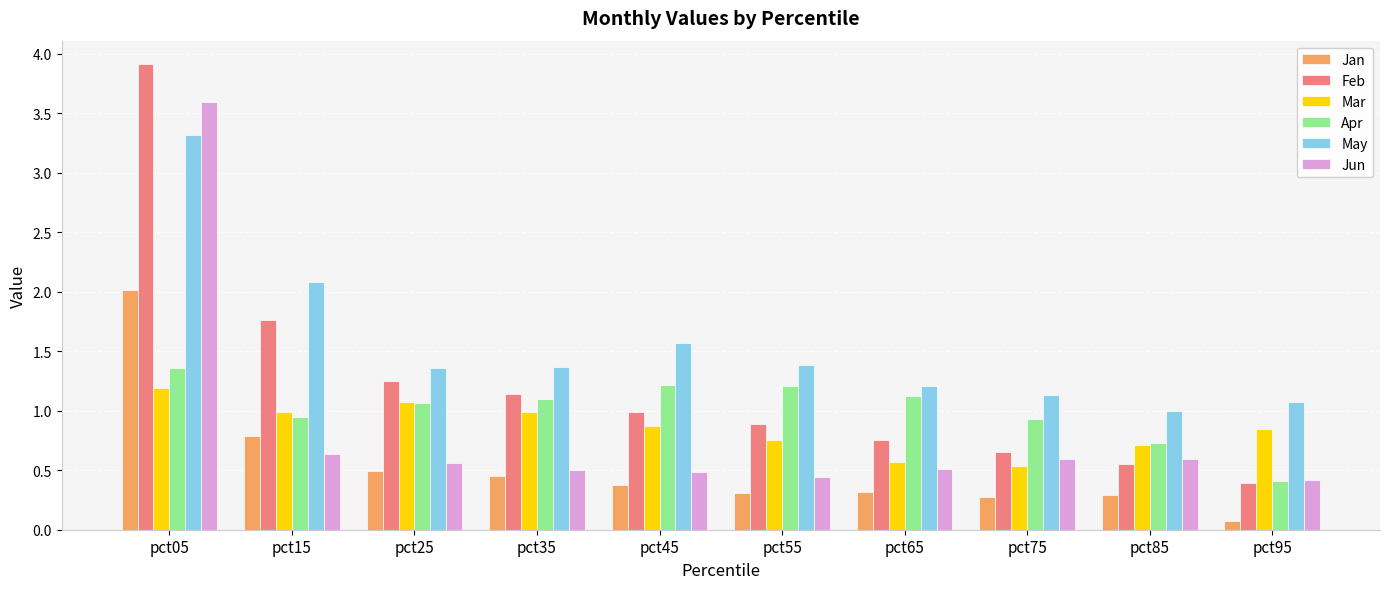

At which label is Jun closest to 2?

pct15